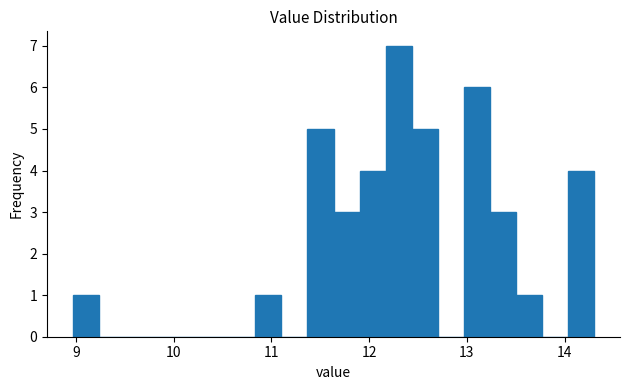

Read against the x-axis, roughly where is the centre of the tallest bar?

12.3